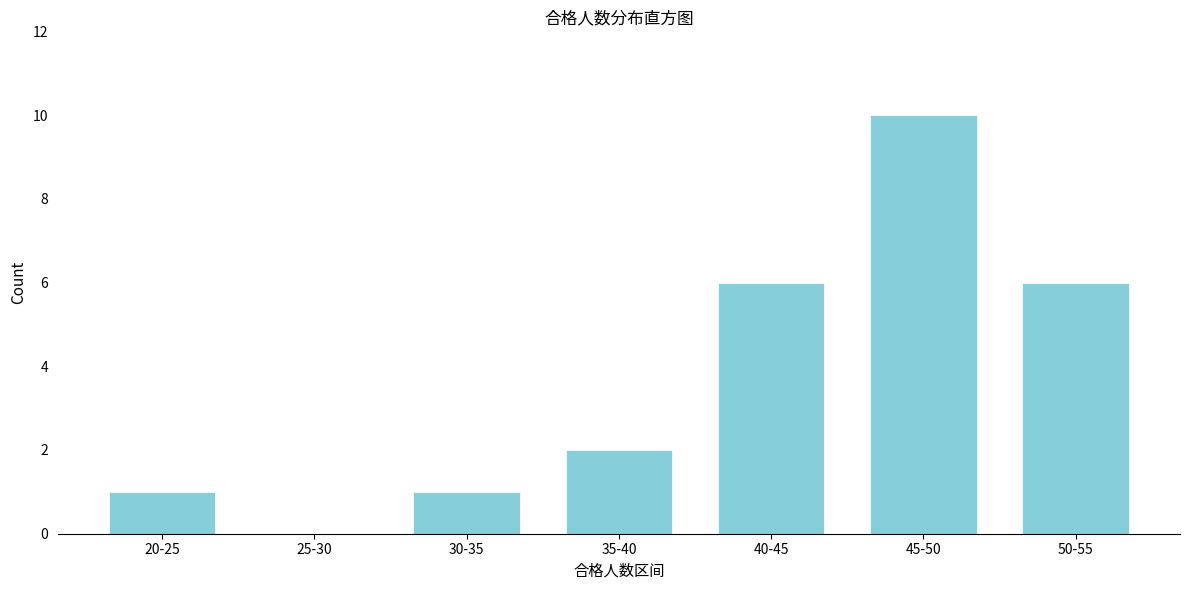

Reading left to right, extract all data points from this chart.

20-25=1	25-30=0	30-35=1	35-40=2	40-45=6	45-50=10	50-55=6